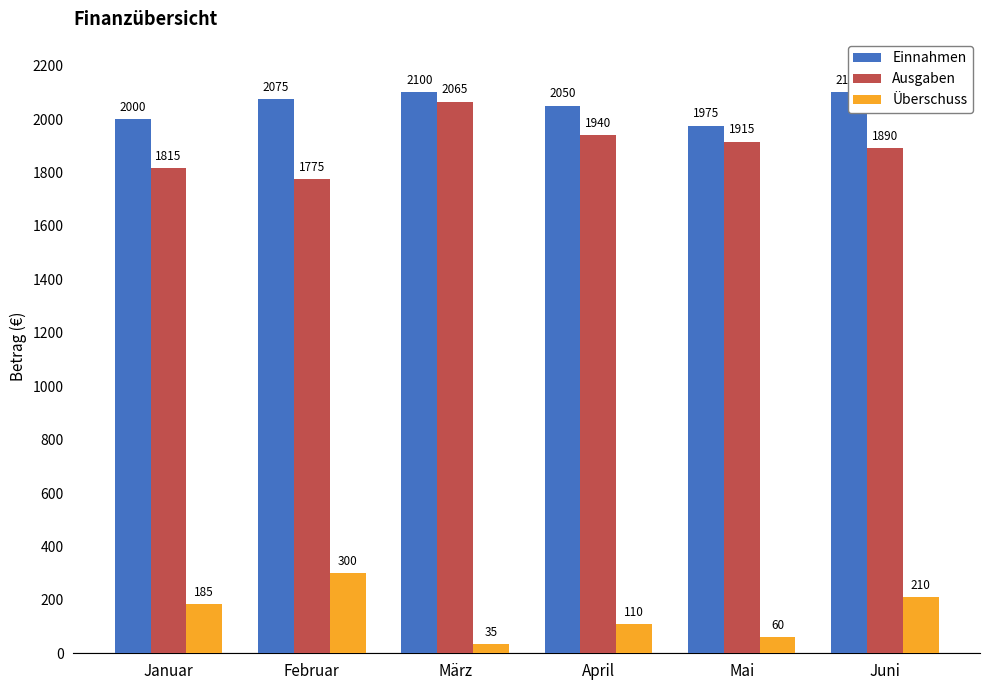

What is the approximate value of Einnahmen at April, to the nearest 10?

2050